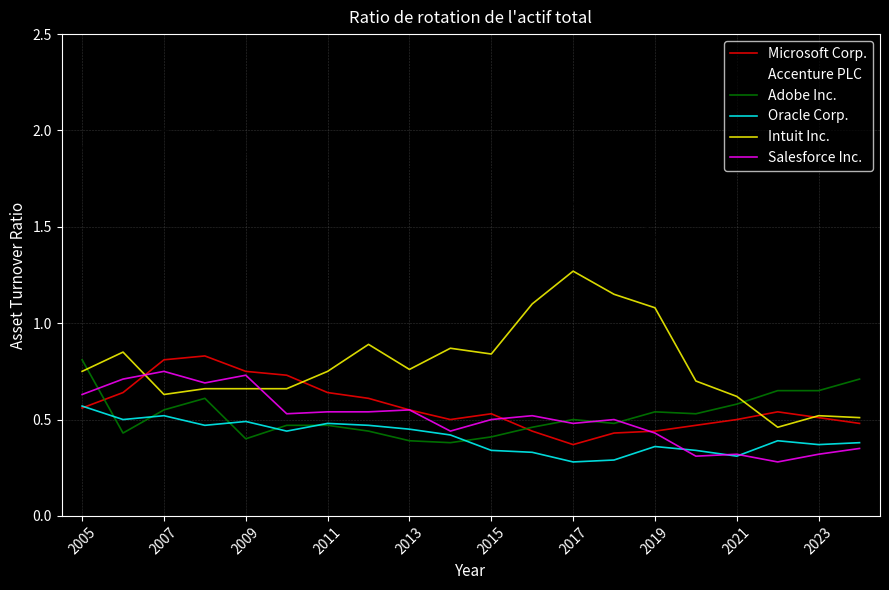

True or false: Oracle Corp. and Accenture PLC intersect in this chart.

False